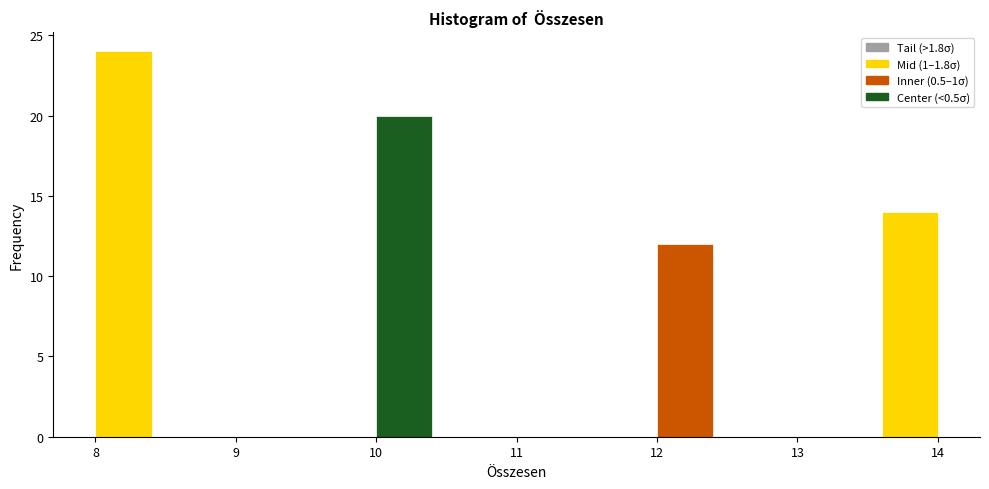

Reading left to right, transcribe this chart: for each bar, give the range it covers on the x-axis and its height. The values are not printed on the chart, so give them approximately, as read against the axis.

8.0 to 8.4: 24
8.4 to 8.8: 0
8.8 to 9.2: 0
9.2 to 9.6: 0
9.6 to 10.0: 0
10.0 to 10.4: 20
10.4 to 10.8: 0
10.8 to 11.2: 0
11.2 to 11.6: 0
11.6 to 12.0: 0
12.0 to 12.4: 12
12.4 to 12.8: 0
12.8 to 13.2: 0
13.2 to 13.6: 0
13.6 to 14.0: 14